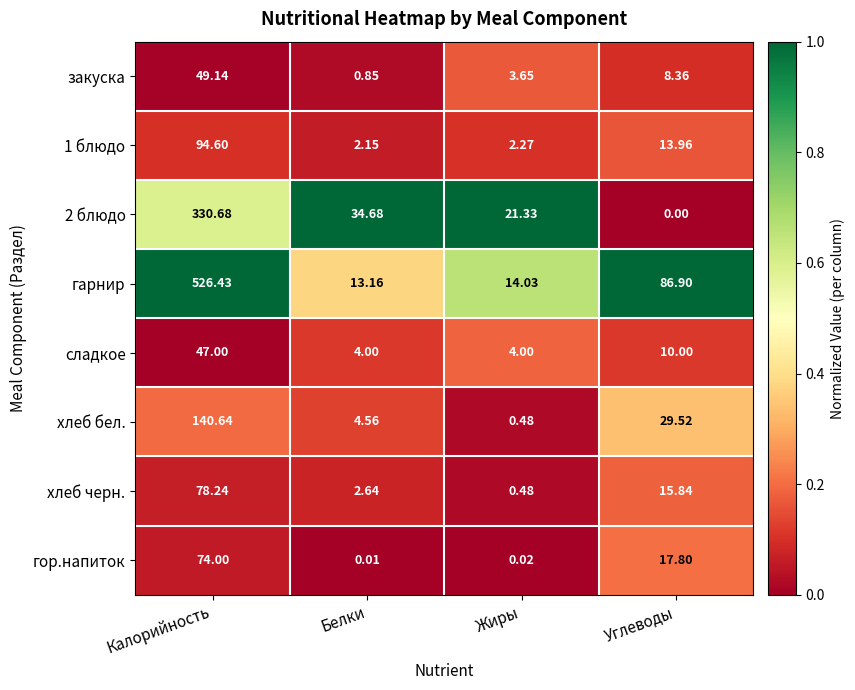

Rank the series by their maximum value, from highest to lowest.

гарнир, 2 блюдо, хлеб бел., 1 блюдо, хлеб черн., гор.напиток, закуска, сладкое